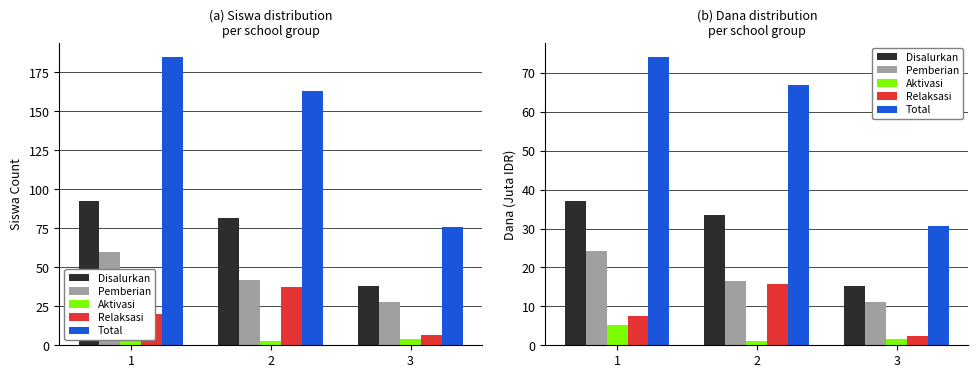

What is the maximum value shown in the chart?

74.0